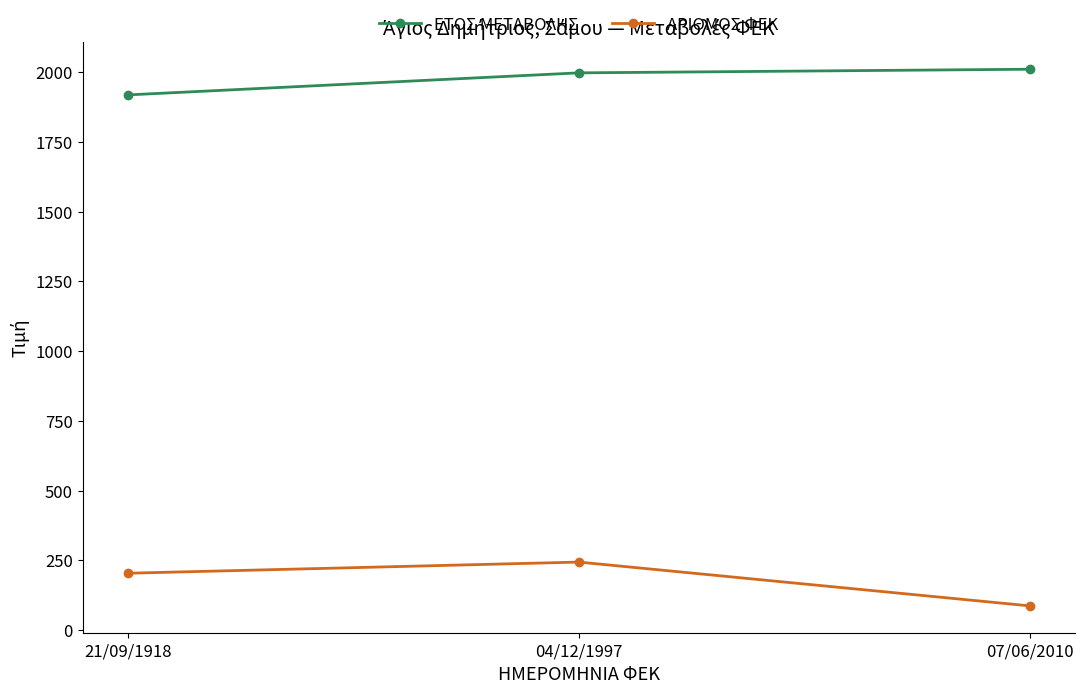

How many lines are shown in the chart?

2